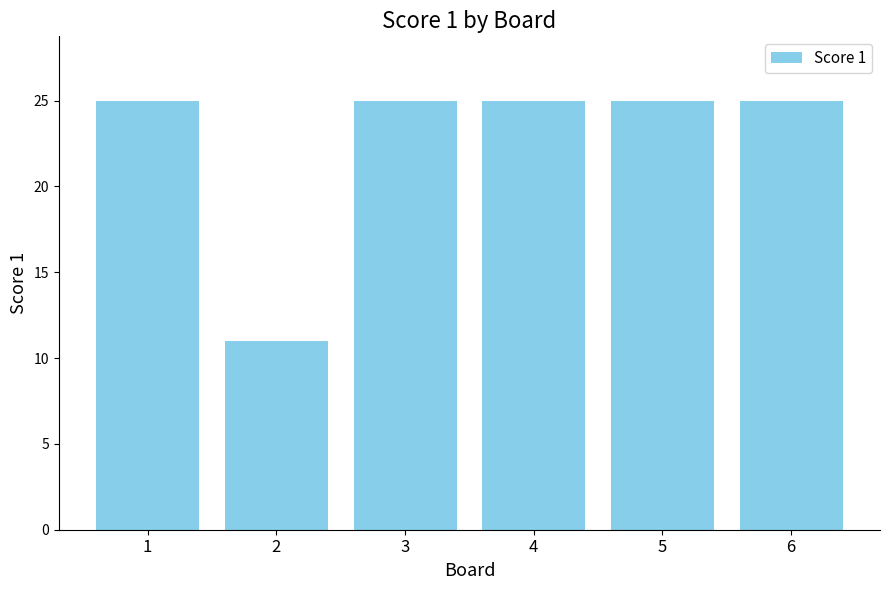

Reading left to right, what are all the values shown in this chart?

1=25	2=11	3=25	4=25	5=25	6=25